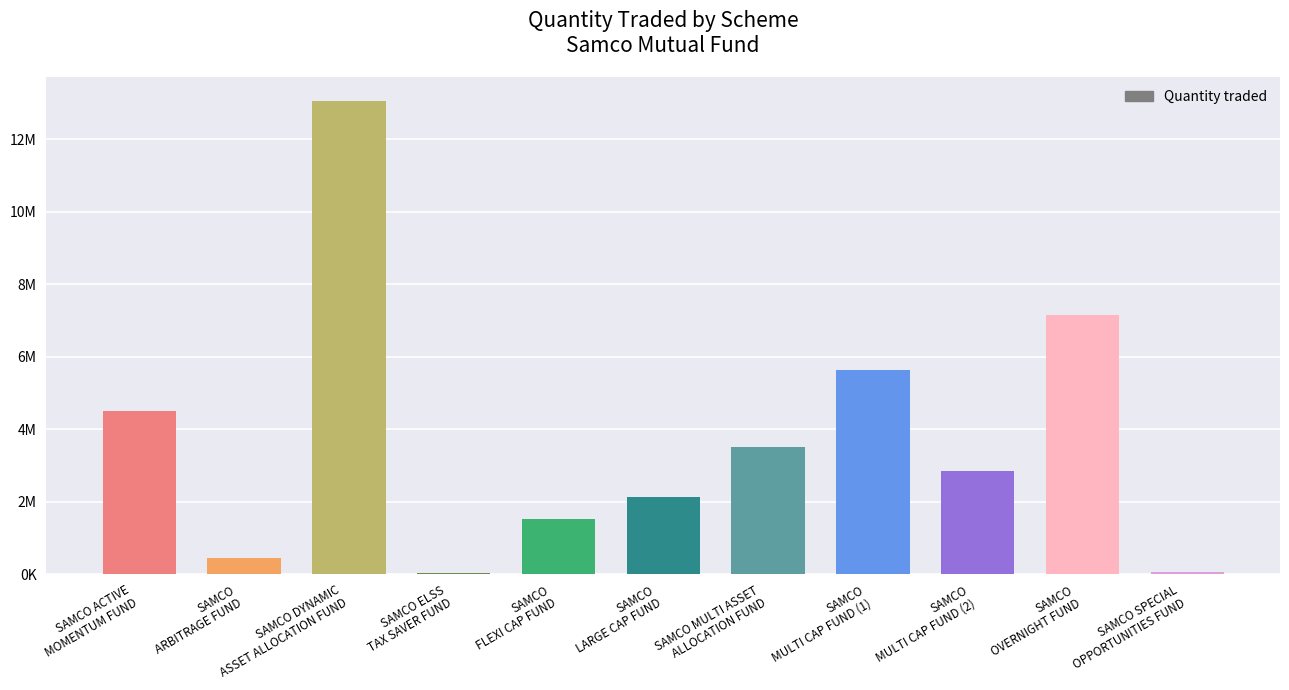

What is the sum of all values?

40915000